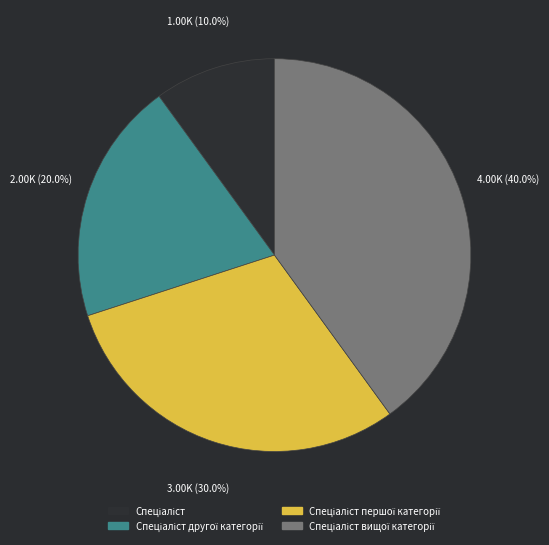

Is there a majority slice in this chart?

No